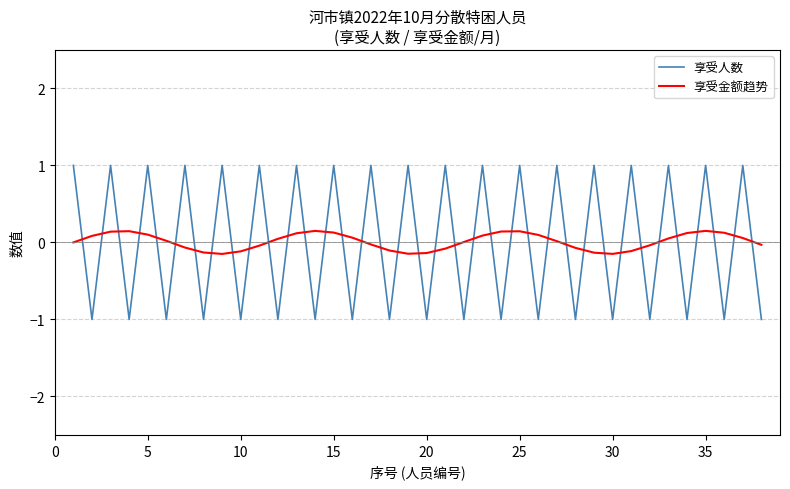

After their last crossing, which series has the higher values: 享受人数 or 享受金额趋势?

享受金额趋势